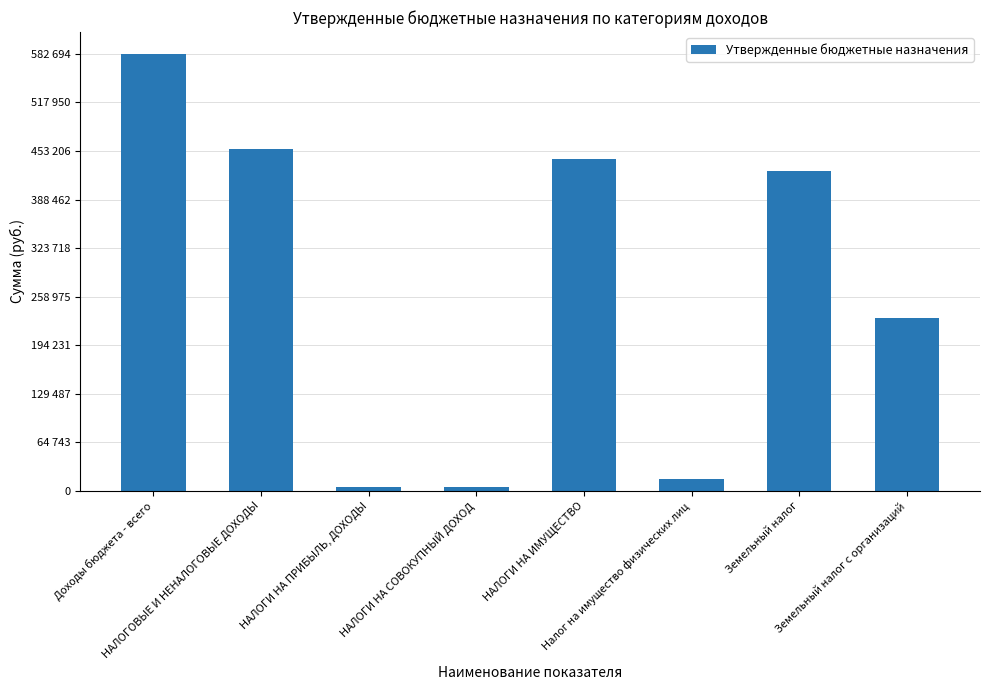

Rank the categories by value from lowest to highest.

НАЛОГИ НА ПРИБЫЛЬ, ДОХОДЫ, НАЛОГИ НА СОВОКУПНЫЙ ДОХОД, Налог на имущество физических лиц, Земельный налог с организаций, Земельный налог, НАЛОГИ НА ИМУЩЕСТВО, НАЛОГОВЫЕ И НЕНАЛОГОВЫЕ ДОХОДЫ, Доходы бюджета - всего